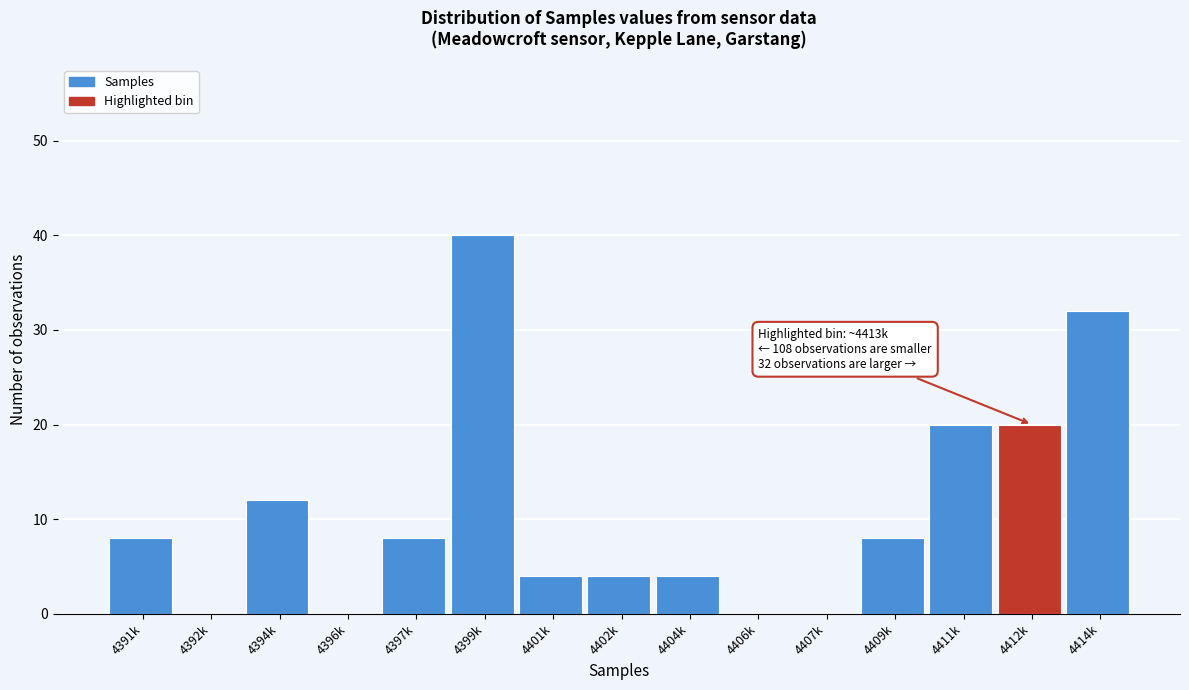

Reading left to right, transcribe all the data shown in this chart.

4391k=8	4392k=0	4394k=12	4396k=0	4397k=8	4399k=40	4401k=4	4402k=4	4404k=4	4406k=0	4407k=0	4409k=8	4411k=20	4412k=20	4414k=32